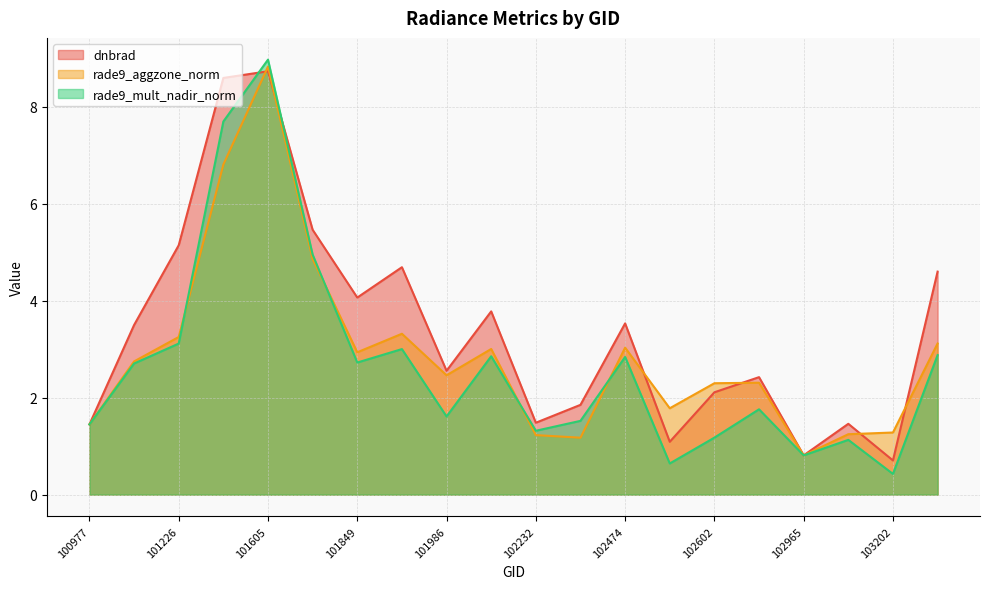

List the series in order of their overall mean, highest first.

dnbrad, rade9_aggzone_norm, rade9_mult_nadir_norm